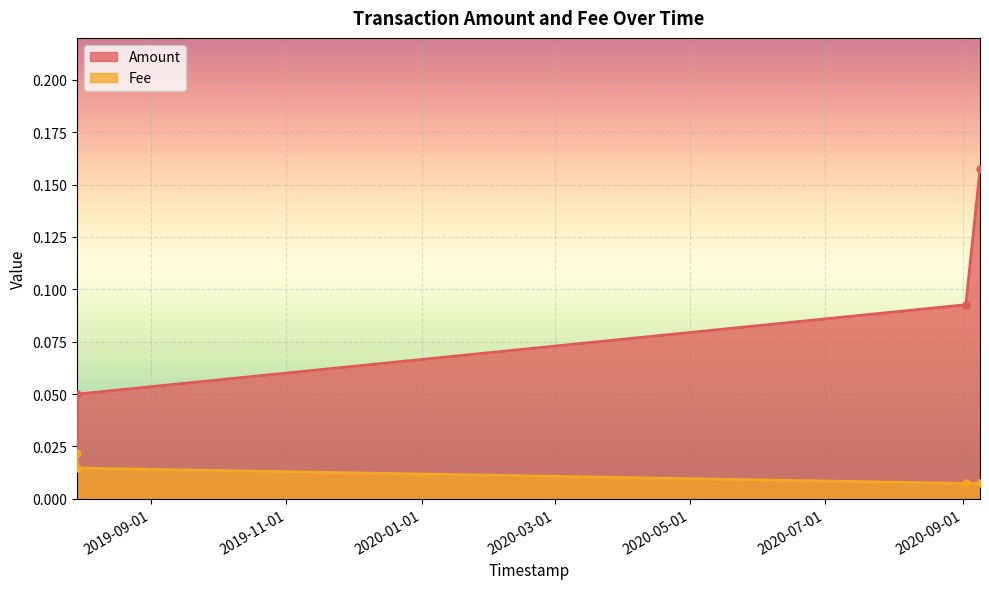

The value of Amount at 2019-07-29 14:01:17 is 0.0. True or false?

False